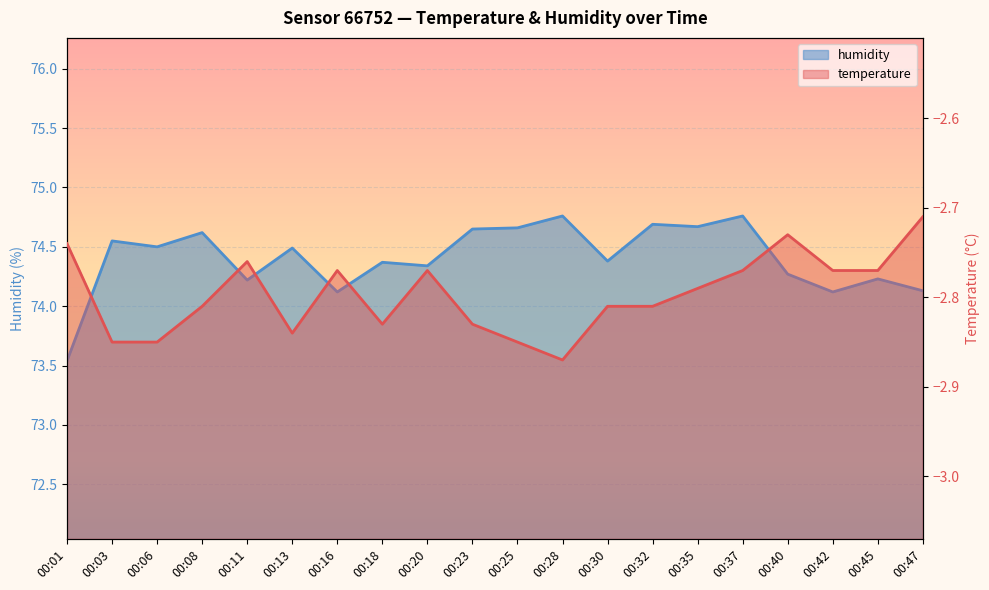

At how many categories does at least one series exceed 50?

20